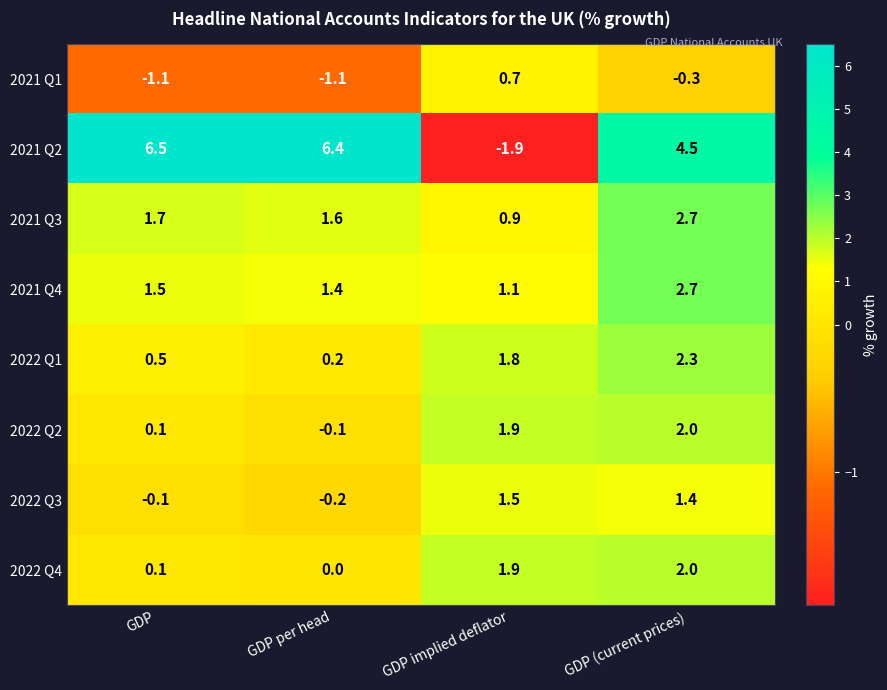

Which category has the highest value in the 2022 Q1 series?

GDP (current prices)